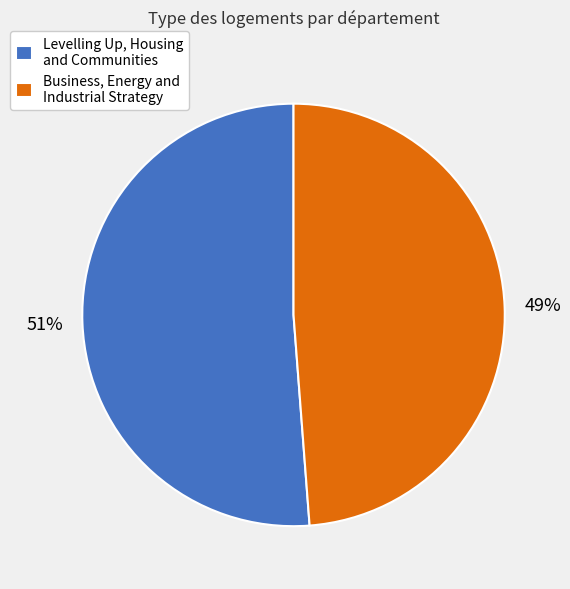

What percentage is the Business, Energy and Industrial Strategy slice, to the nearest percent?

49%